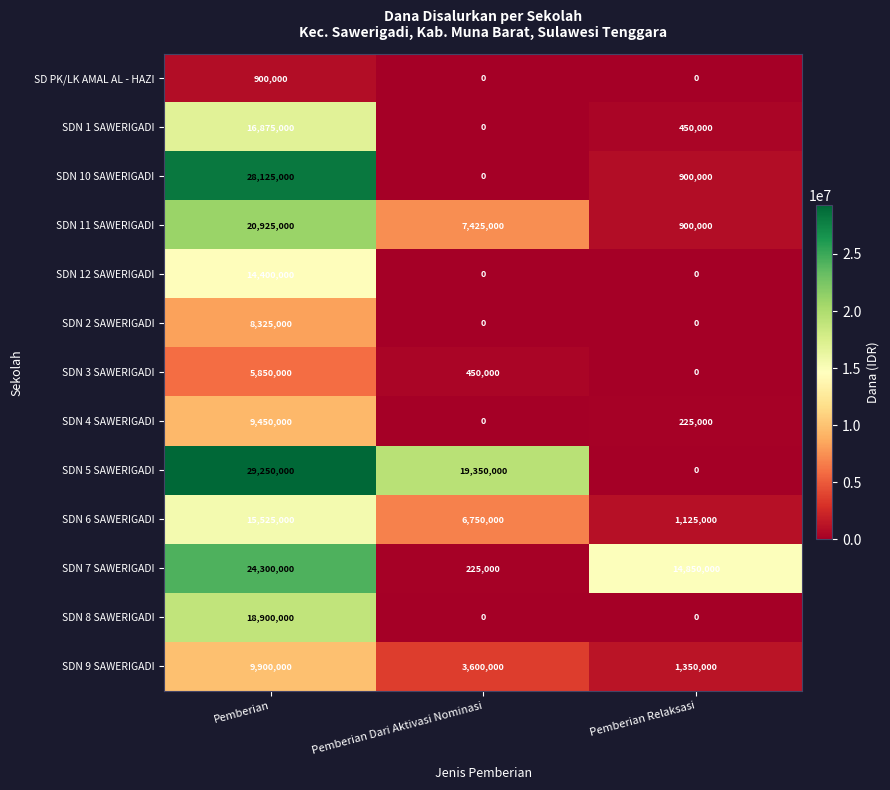

The value of SDN 9 SAWERIGADI at Pemberian is 13256210. True or false?

False